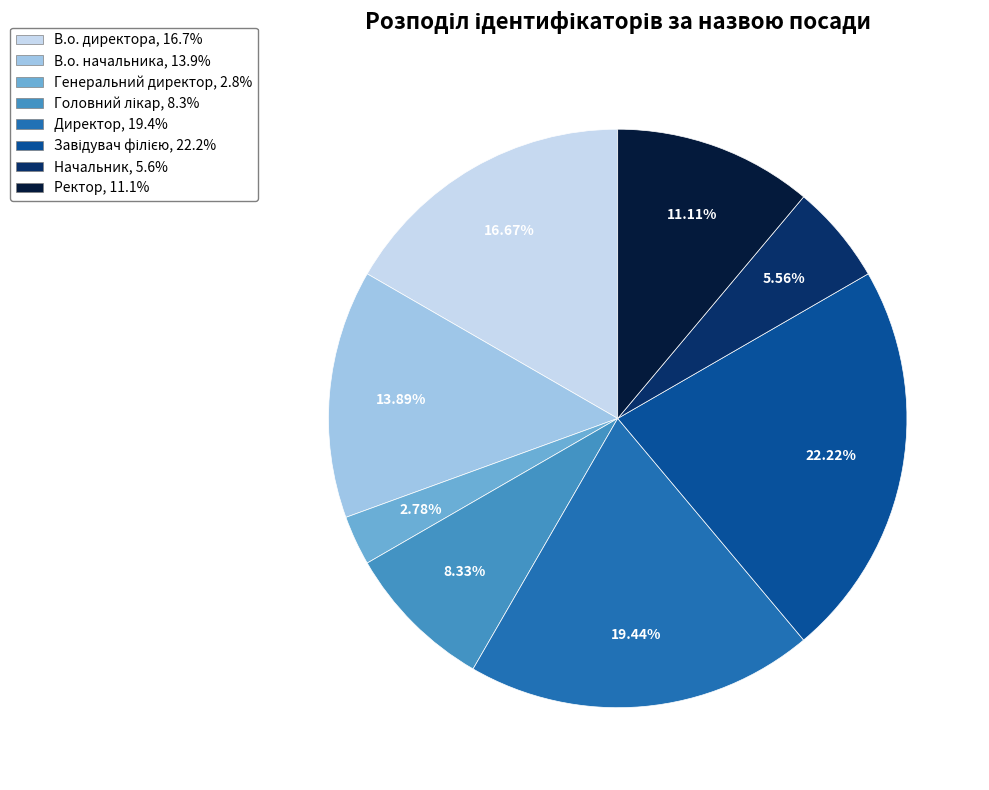

Does Директор account for over 50% of the chart?

No